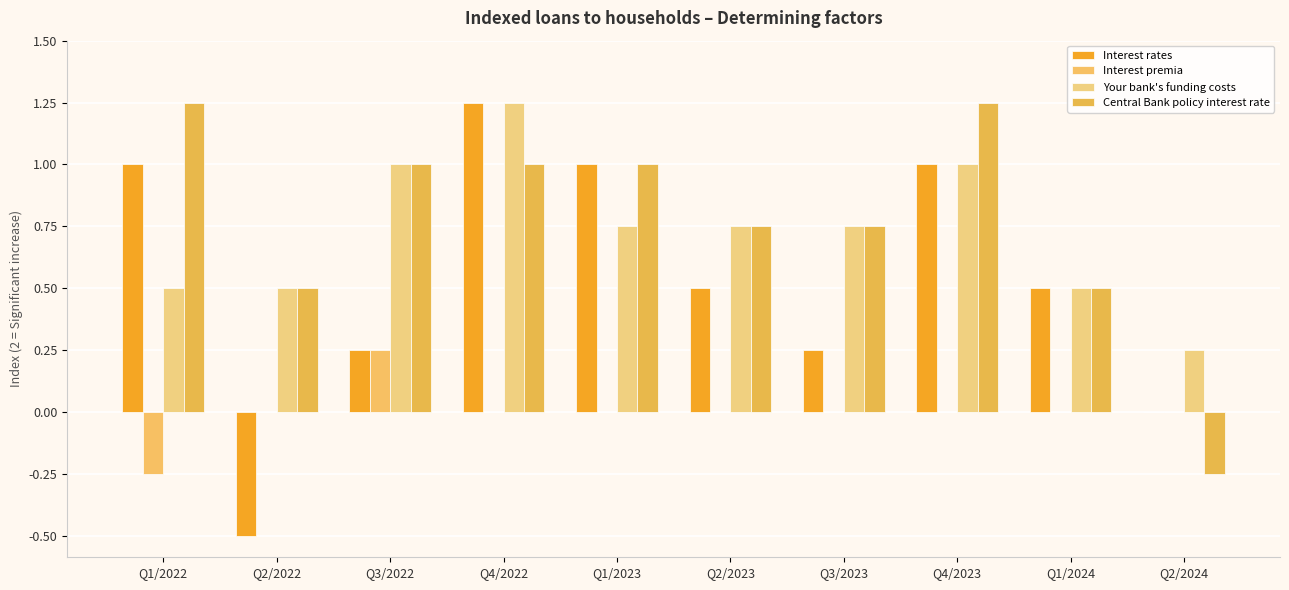

Which category has the lowest value across all series?

Q2/2022